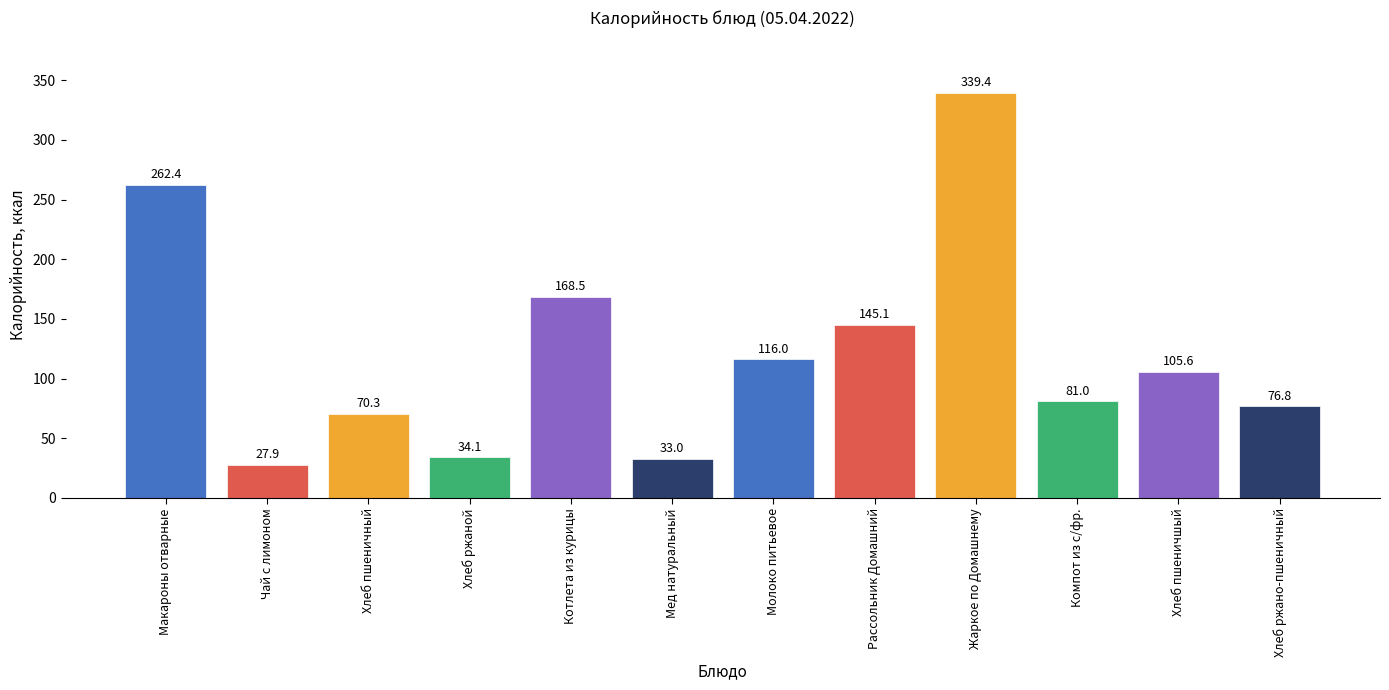

What is the difference between the values at Хлеб ржано-пшеничный and Хлеб пшеничшый?

28.8